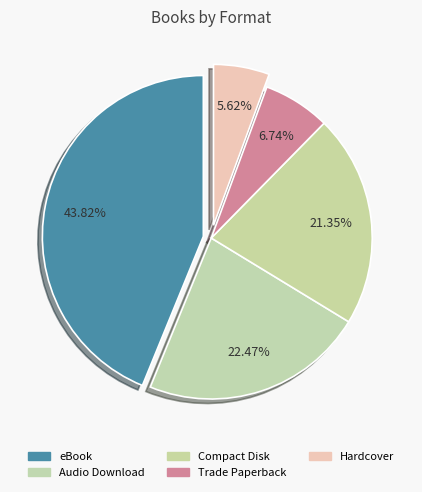

To the nearest percent, what is the combined percentage of Audio Download and Hardcover?

28%